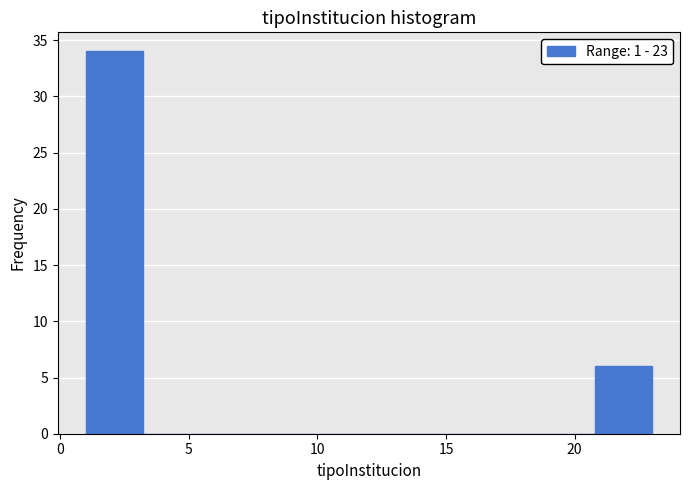

Reading left to right, transcribe this chart: for each bar, give the range it covers on the x-axis and its height. Neither the bar edges nor the heights are printed on the chart, so give them approximately, as read against the axes.

1.0 to 3.2: 34
3.2 to 5.4: 0
5.4 to 7.6: 0
7.6 to 9.8: 0
9.8 to 12.0: 0
12.0 to 14.2: 0
14.2 to 16.4: 0
16.4 to 18.6: 0
18.6 to 20.8: 0
20.8 to 23.0: 6